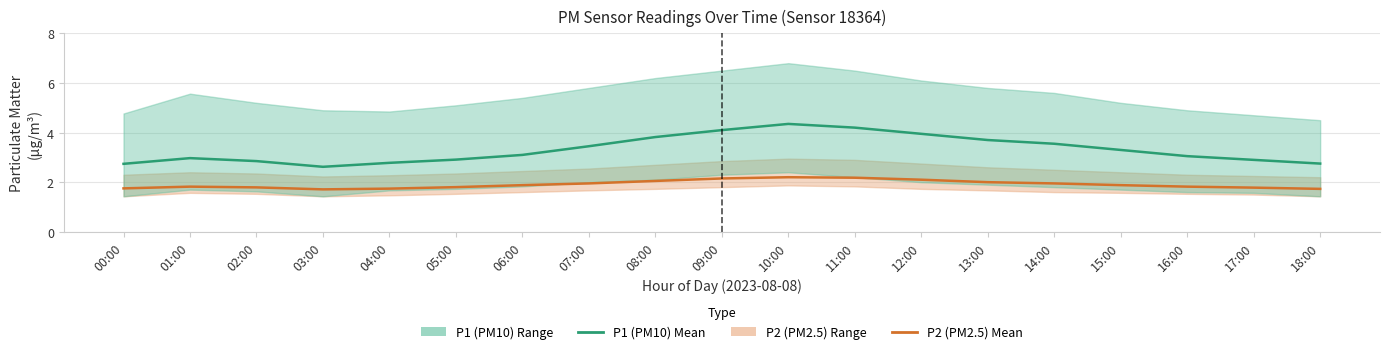

True or false: P2 (PM2.5) and P1 (PM10) cross at least once.

False